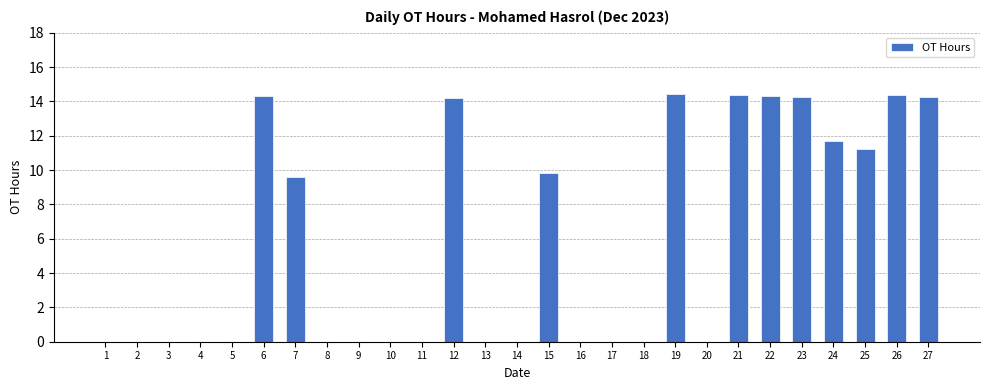

How many data points does each series have?

27